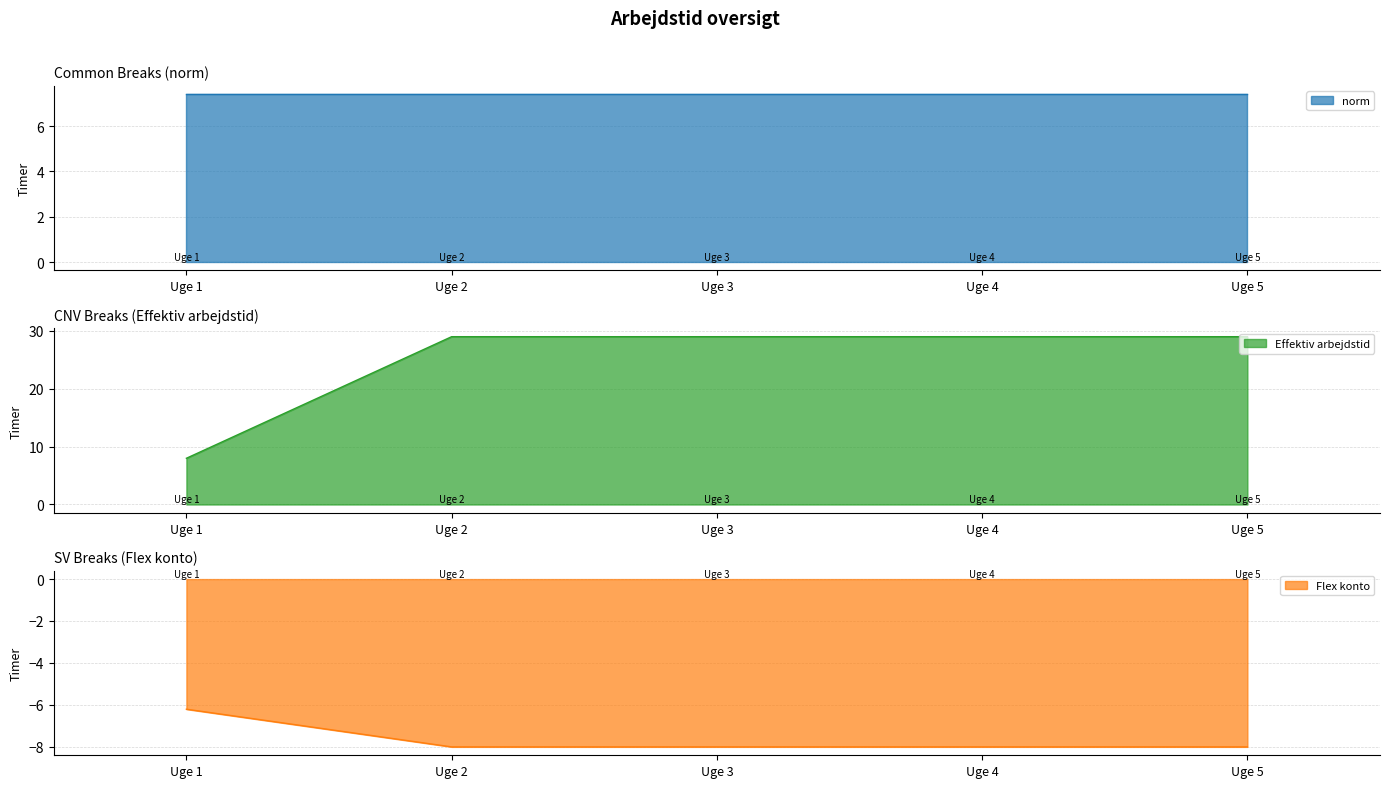

True or false: Effektiv arbejdstid has a value of 29.0 at Uge 3.

True